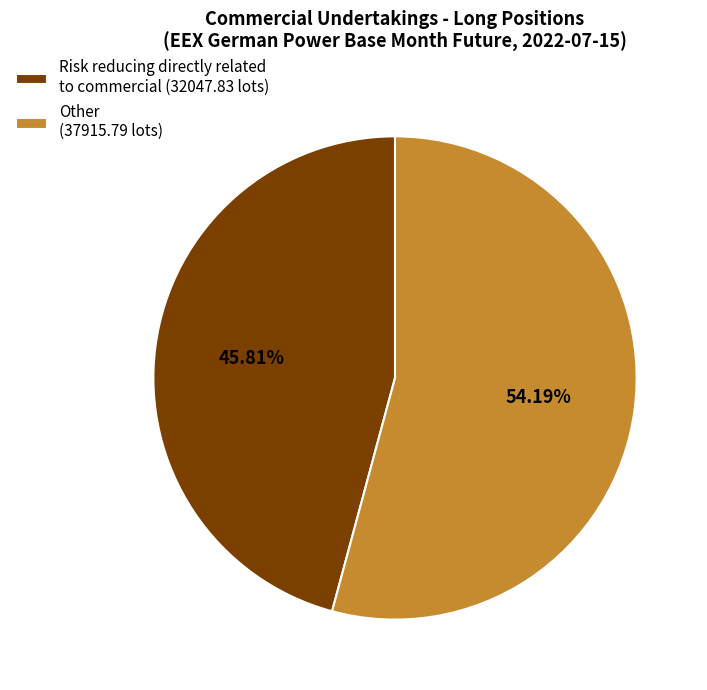

How many slices are in this pie chart?

2